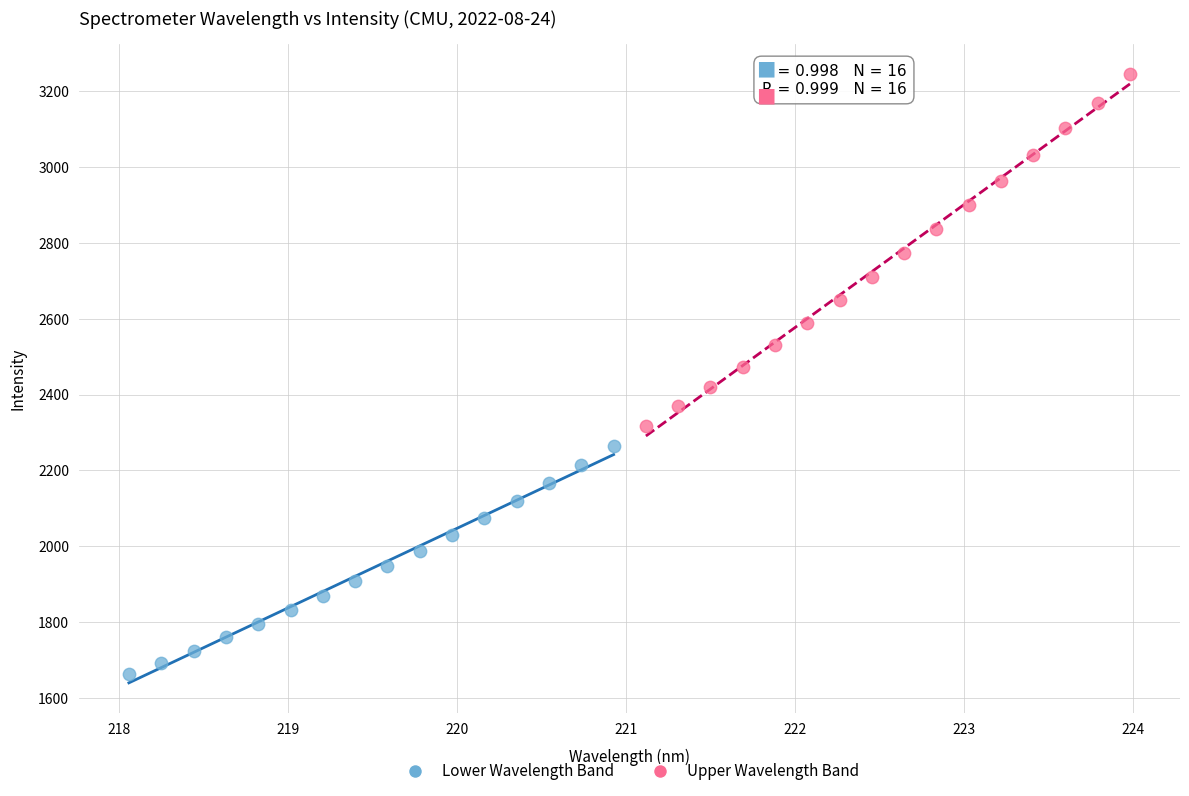

Which series reaches the maximum Y coordinate?

Upper Wavelength Band